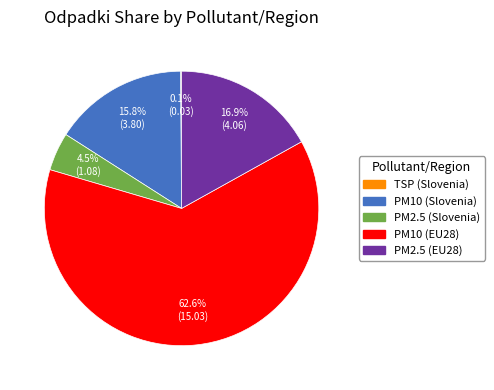

Which has a higher value, PM10 (EU28) or PM2.5 (Slovenia)?

PM10 (EU28)